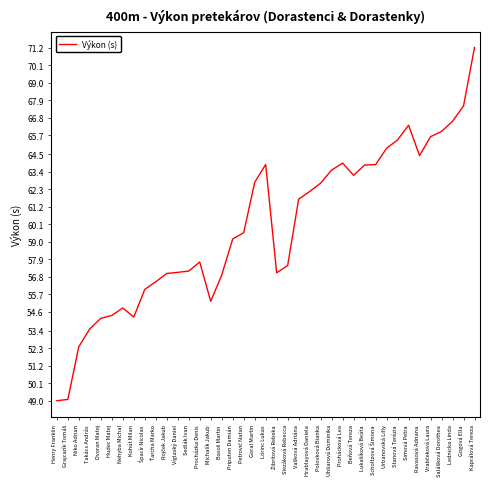

What is the difference between the values at Priputen Damián and Prohácková Lea?

4.8